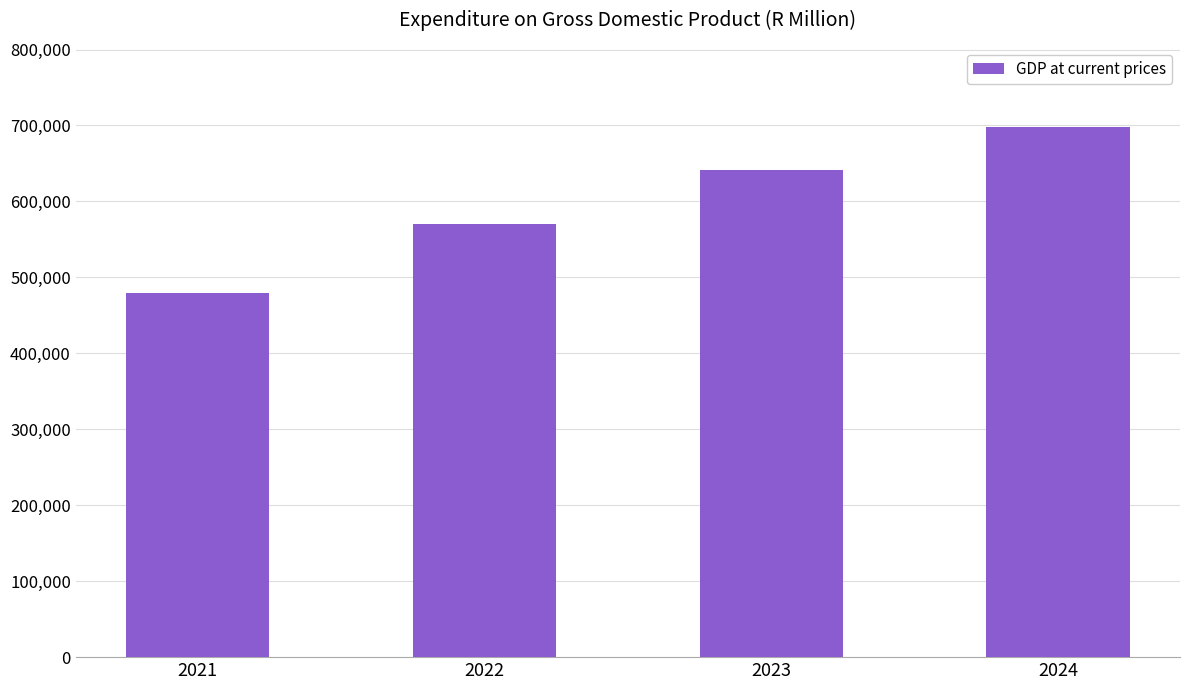

Reading left to right, transcribe all the data shown in this chart.

2021=478807	2022=570301	2023=641331	2024=698537